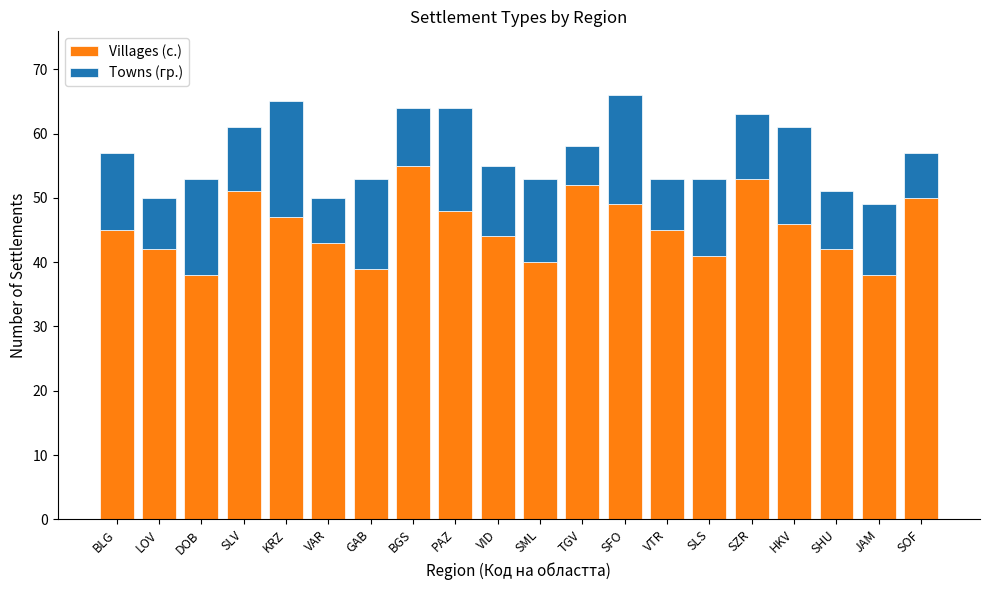

True or false: Villages (с.) has a value of 53 at SZR.

True